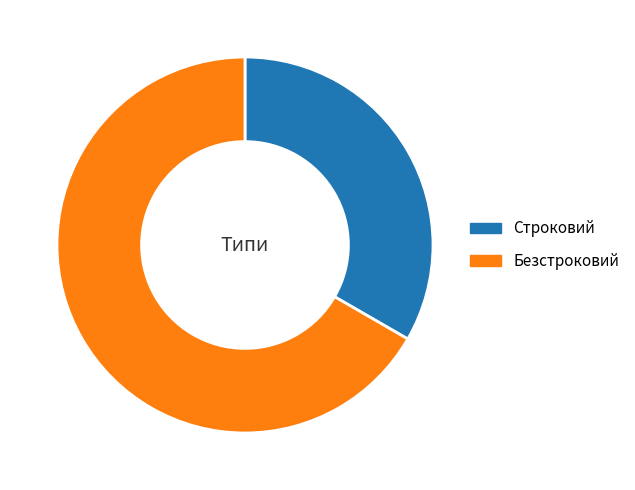

How many segments does this pie chart have?

2